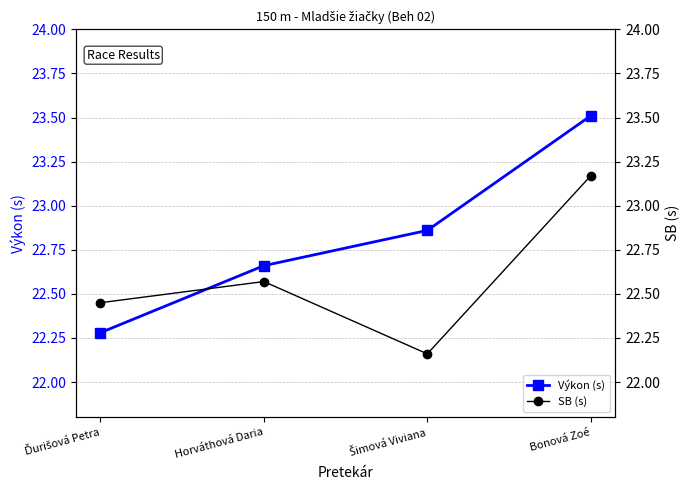

What is the difference between the second highest and second lowest values in the SB (s) series?

0.1